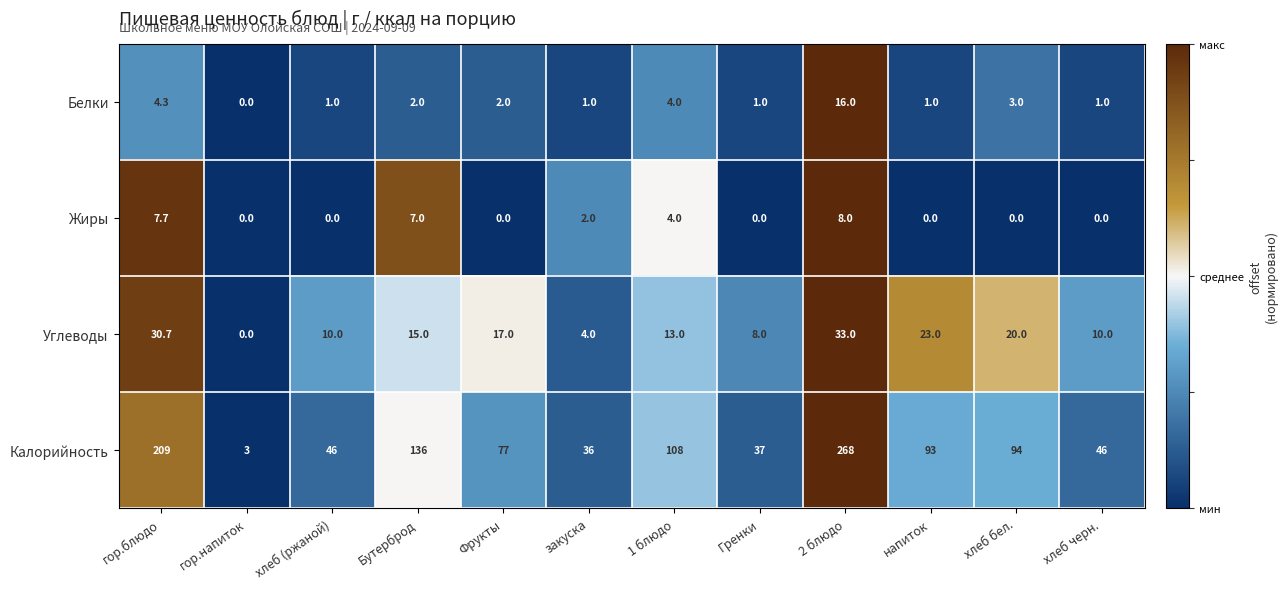

At Фрукты, list the series in order from smallest to largest.

Жиры, Белки, Углеводы, Калорийность